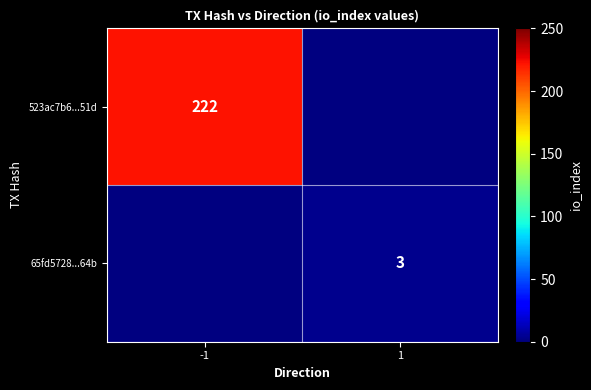

Is it true that 523ac7b6...51d equals 352 at -1?

False